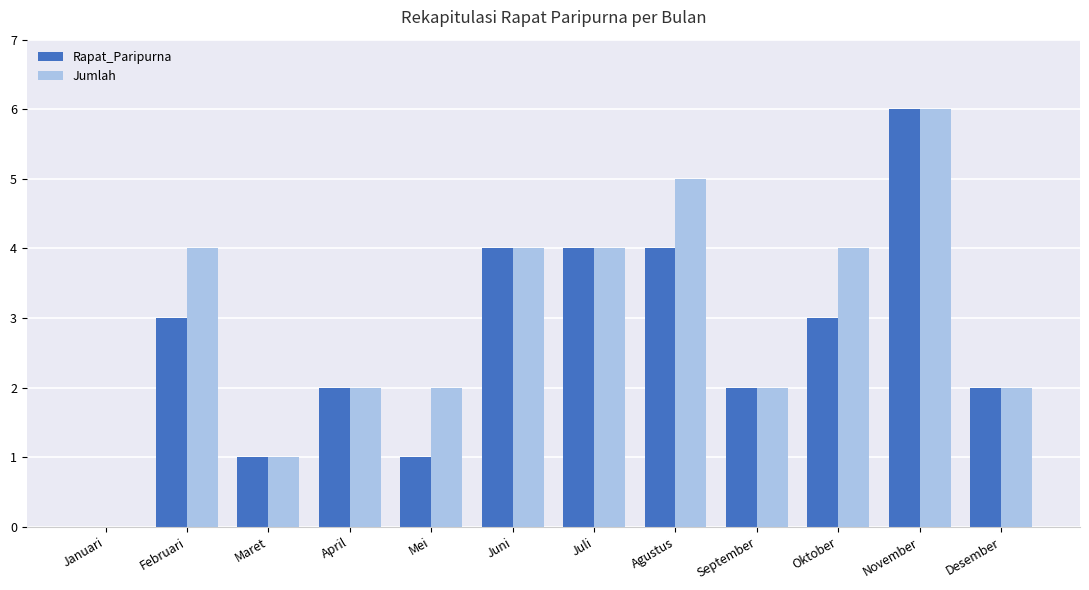

What is the sum of all Jumlah values?

36